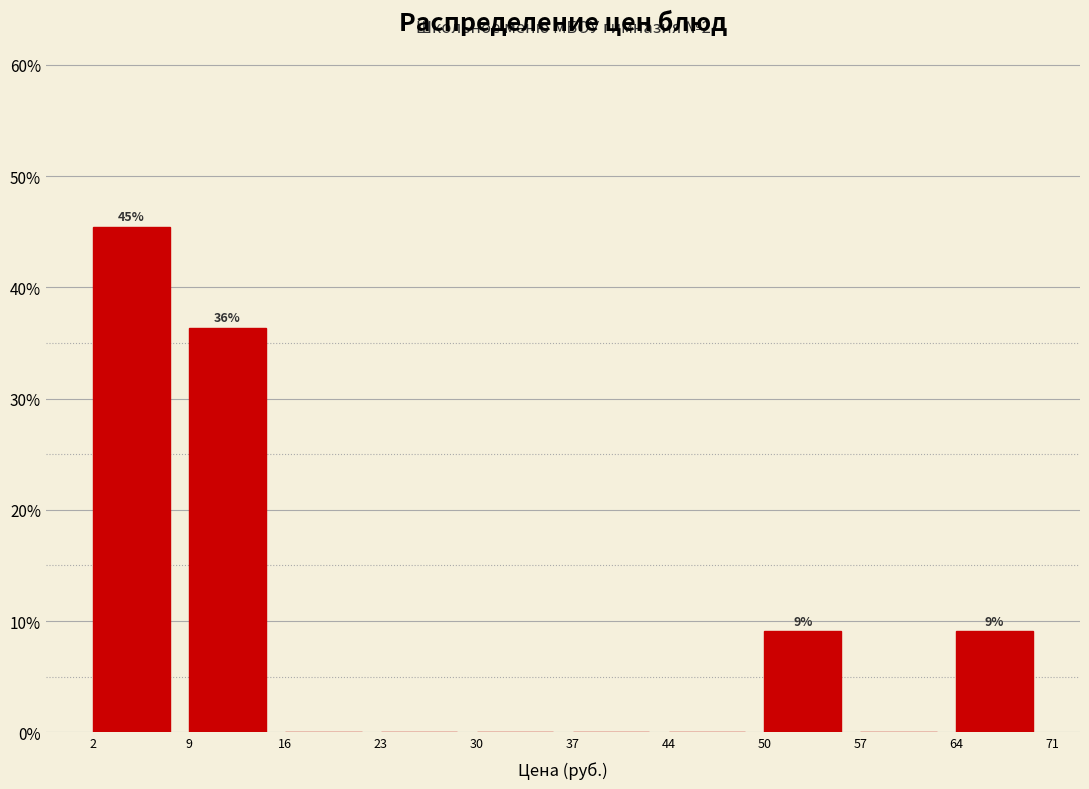

Over which range of the x-axis is the bar tallest?

2 to 9